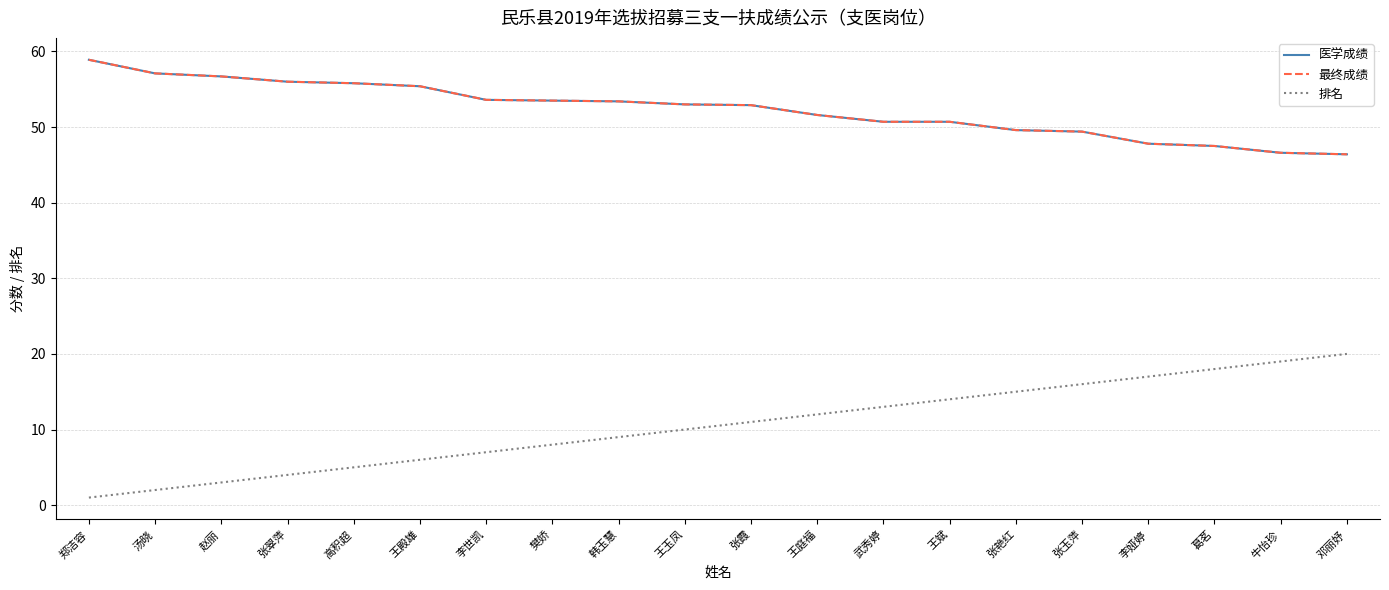

Is this an area chart (filled region under the line)?

No